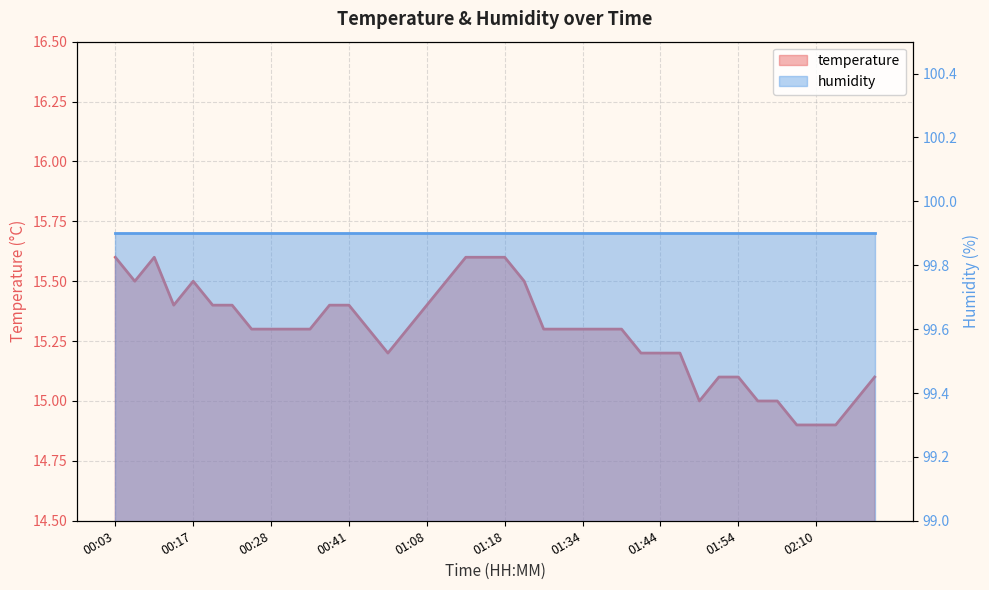

What is the minimum value shown in the chart?

14.9